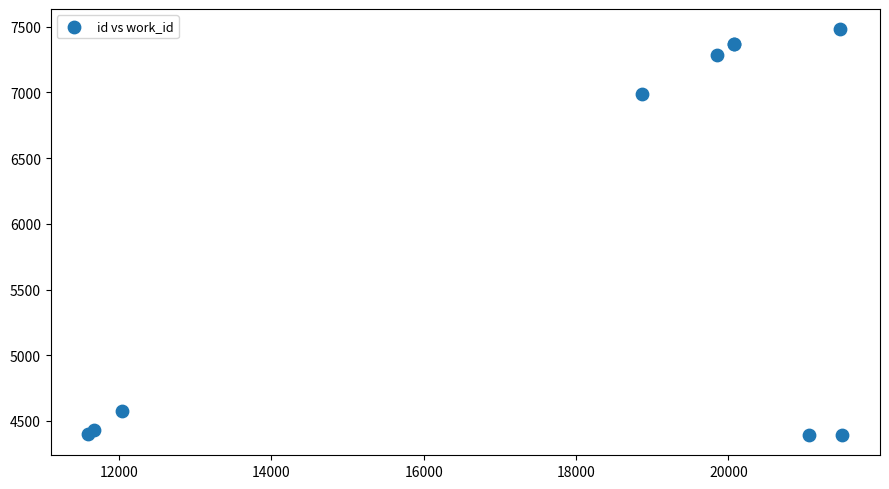

What Y value in the scatter plot is closest to 5937?

6992